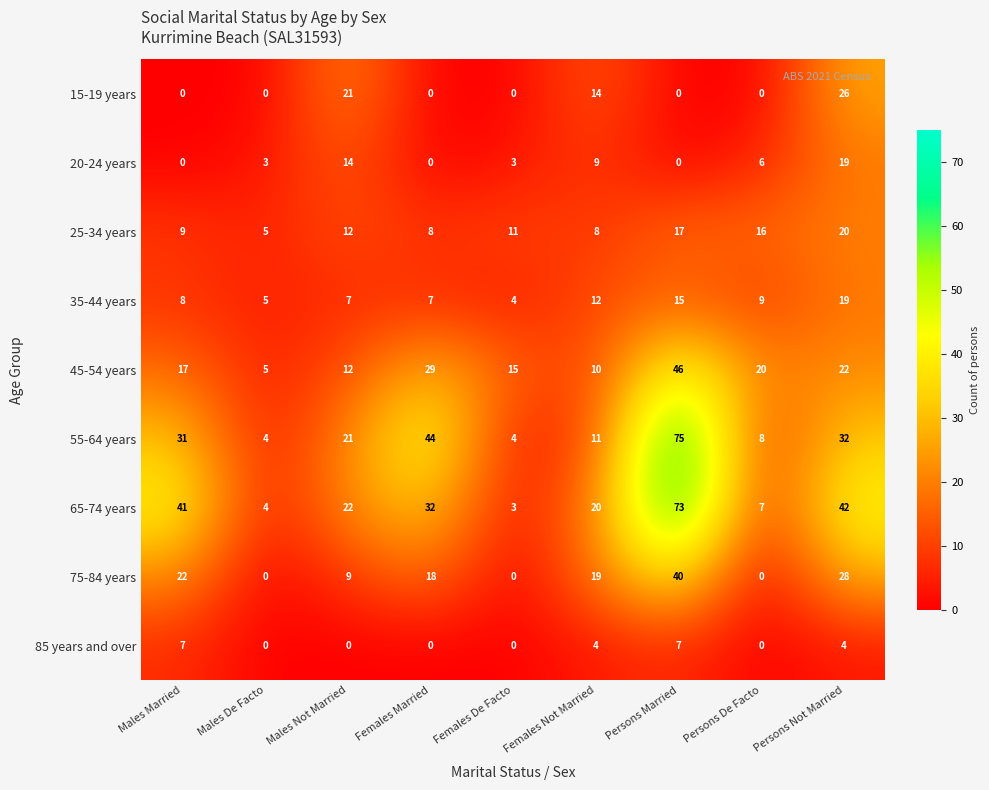

Rank the categories by 45-54 years value from highest to lowest.

Persons Married, Females Married, Persons Not Married, Persons De Facto, Males Married, Females De Facto, Males Not Married, Females Not Married, Males De Facto